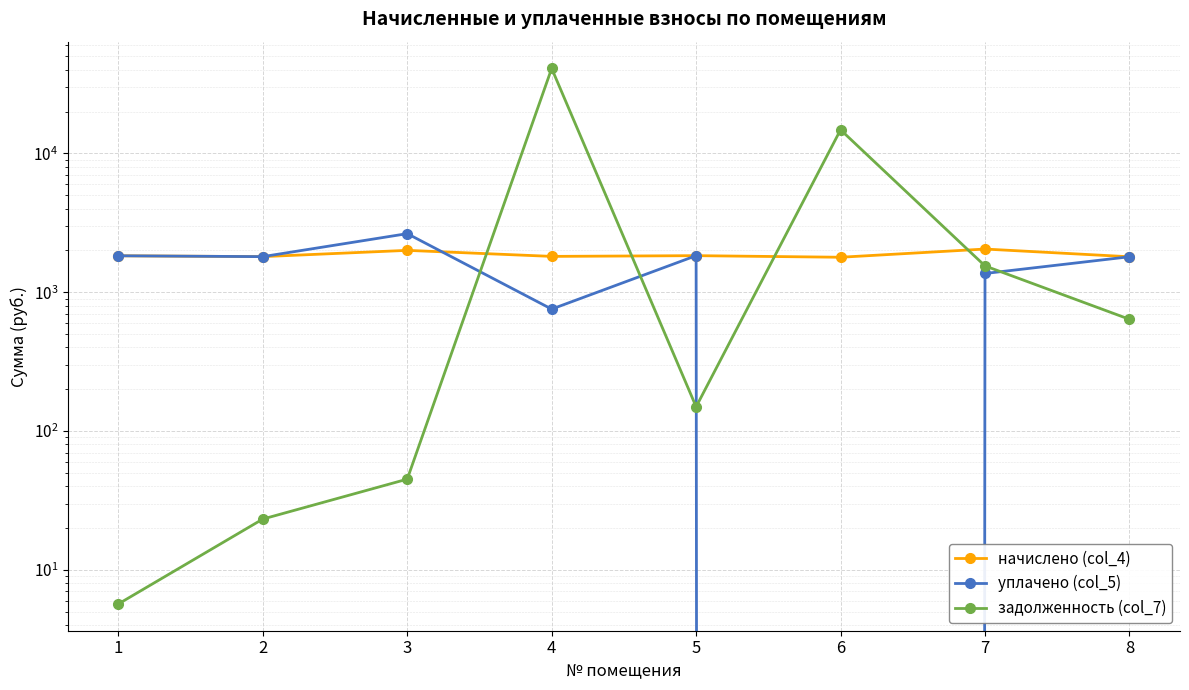

Which series has the largest range (max minus min)?

задолженность (col_7)